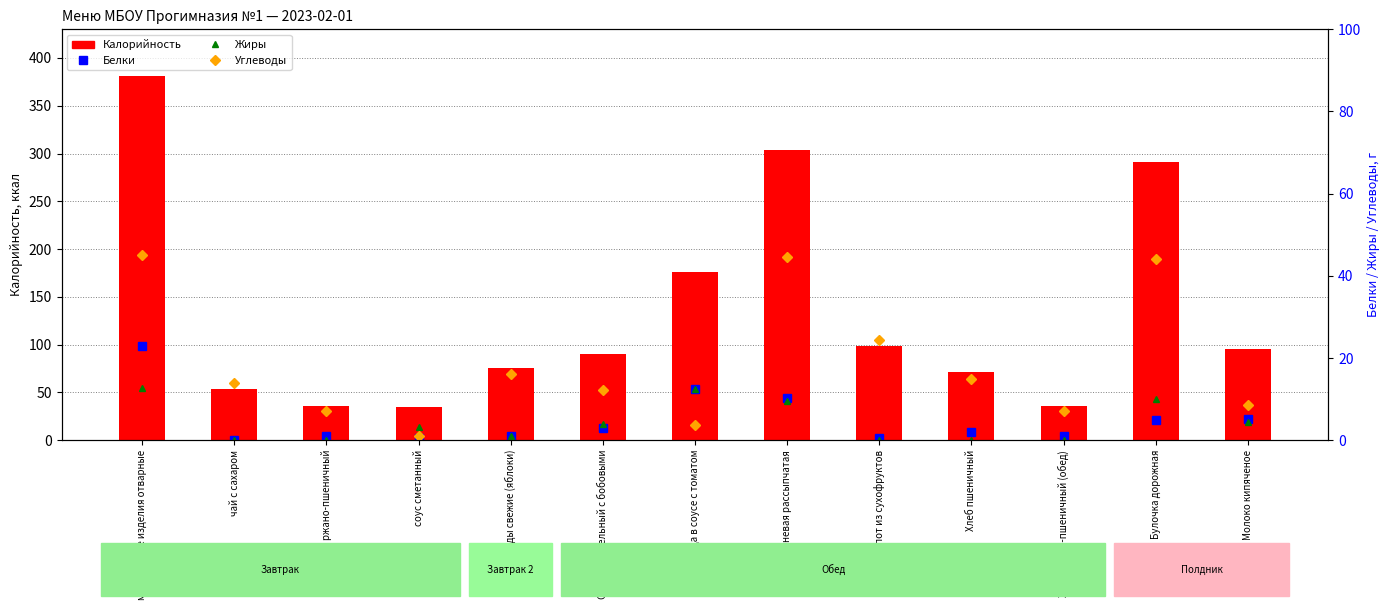

How many data points in Калорийность are less than 90?

6